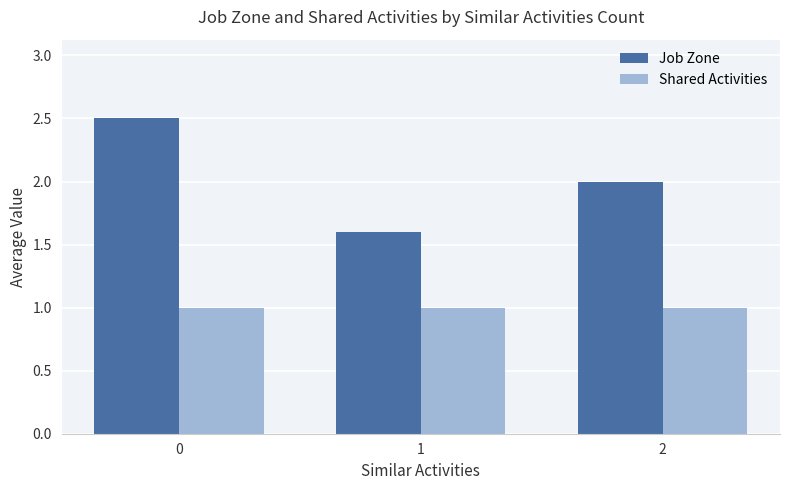

What are all the series names shown in the legend?

Job Zone, Shared Activities